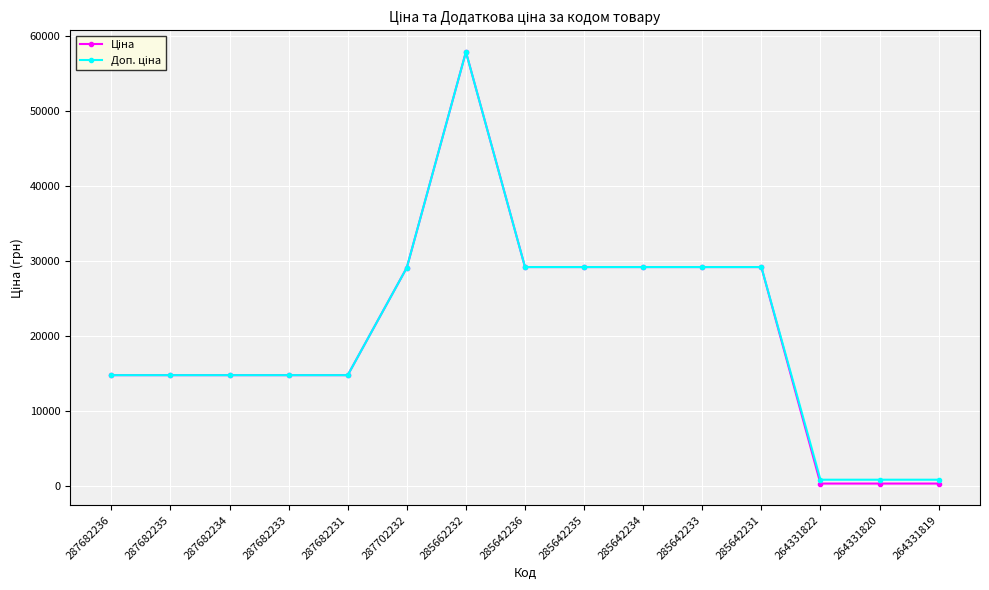

What position from the left is 264331819?

15